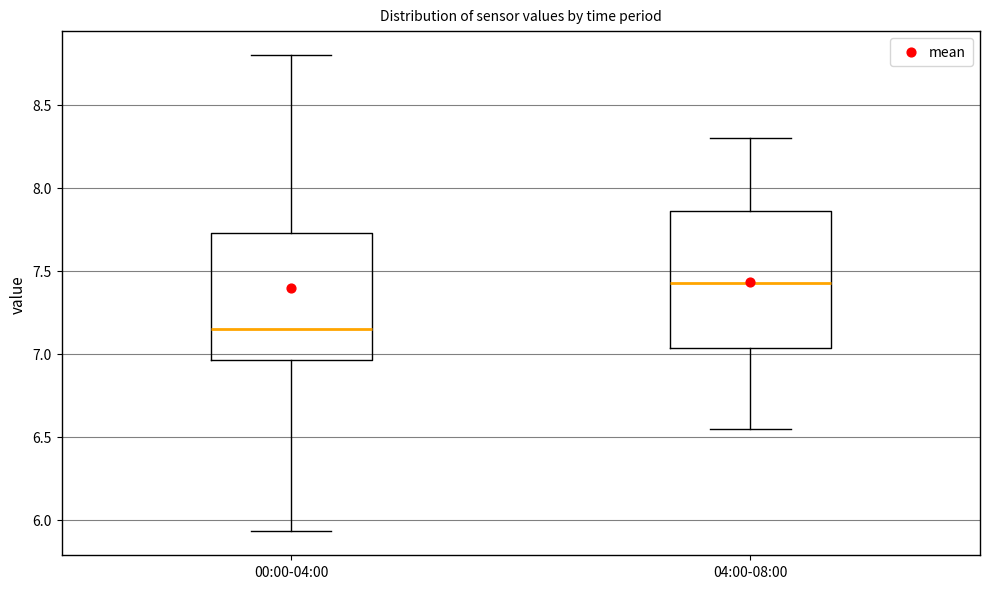

Reading left to right, read every box against the y-axis: the position of its median line, the range the box covers, and the ends of its whiskers. The values are not printed on the chart, so give them approximately, as read against the axis.

00:00-04:00: median 7.15, box 6.95 to 7.75, whiskers 5.95 to 8.80
04:00-08:00: median 7.45, box 7.05 to 7.85, whiskers 6.55 to 8.30